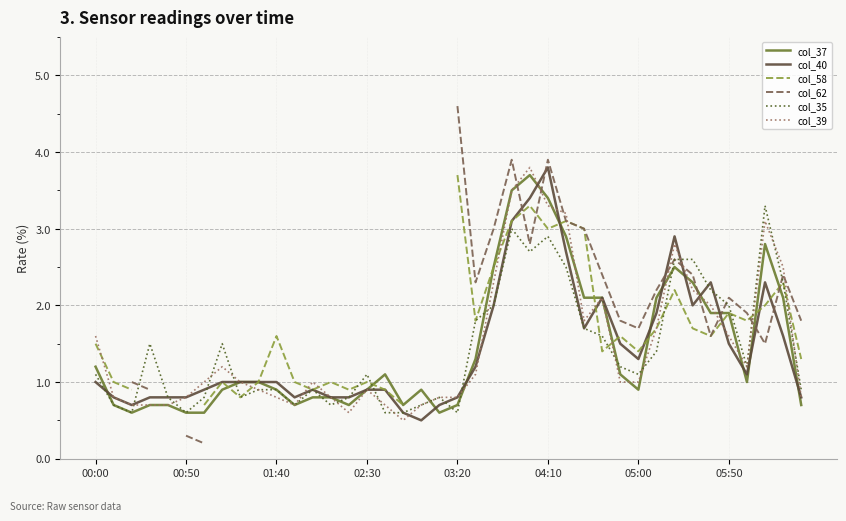

How many values in the col_62 series are below 2?

11